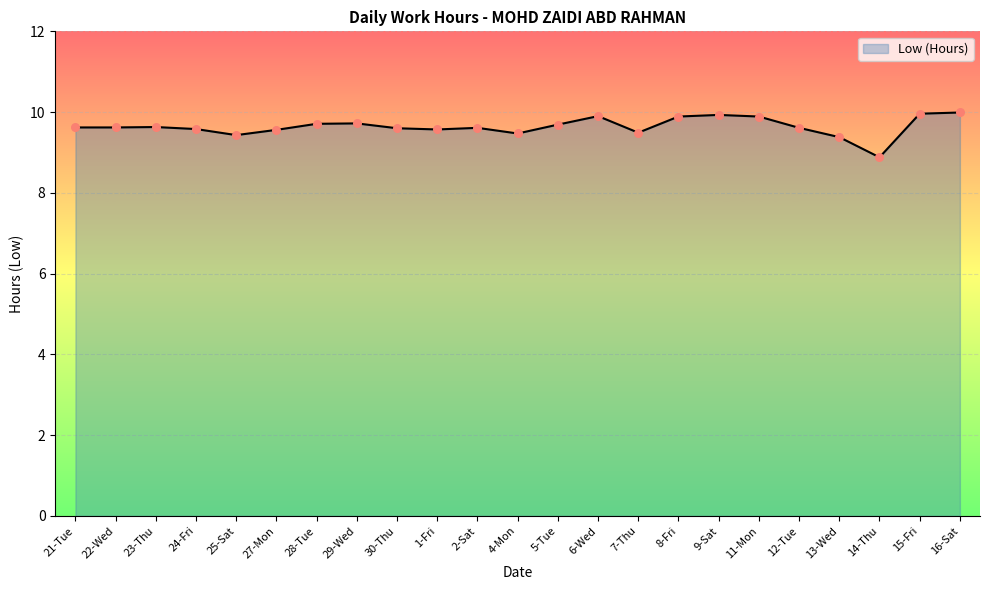

What is the change in value from 4-Mon to 16-Sat?

+0.5